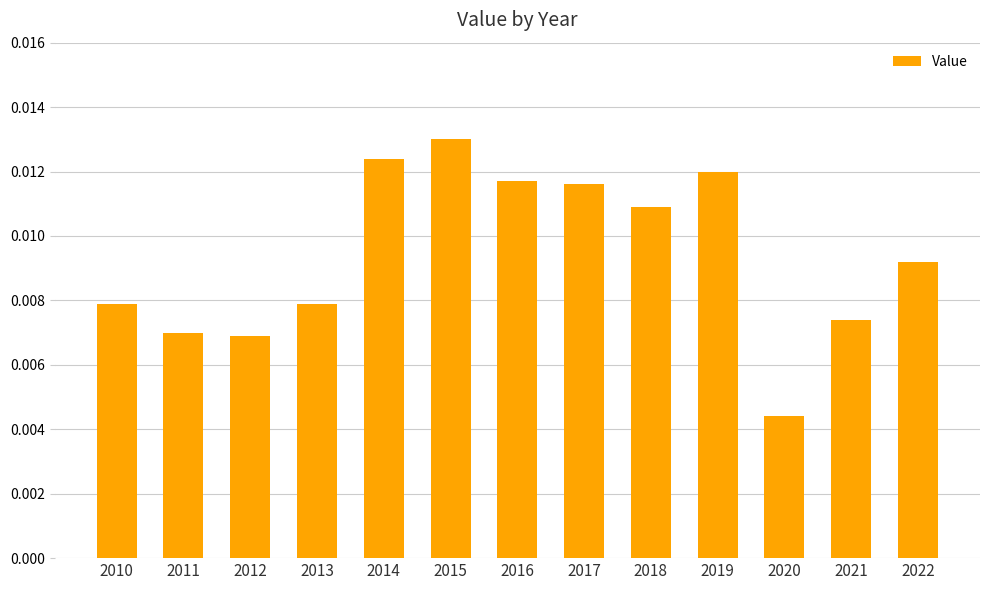

At which category does the chart reach its peak across all series?

2015